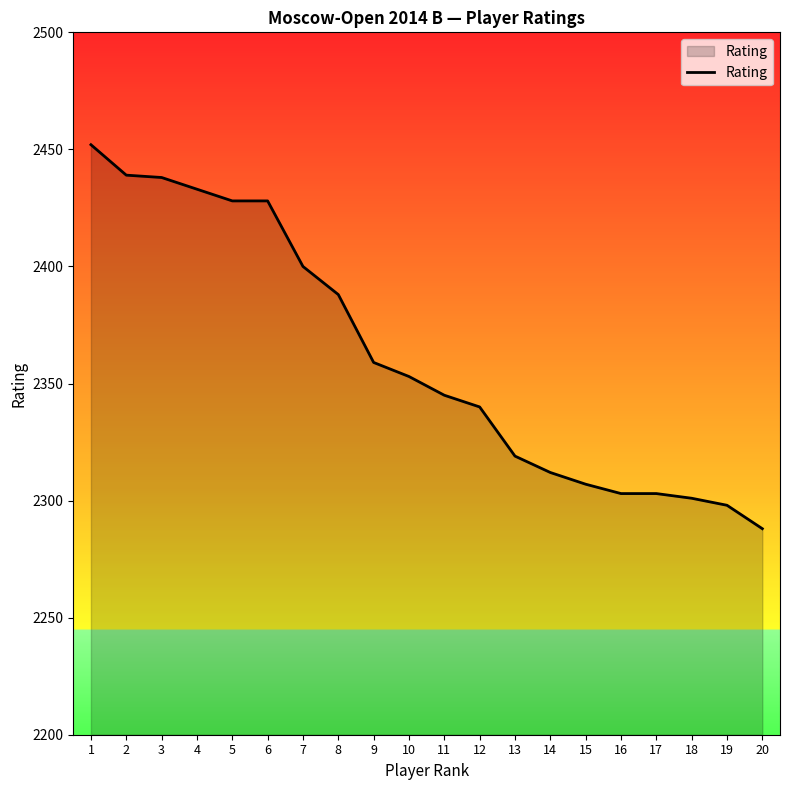

Is it true that the value at 14 is 1281?

False